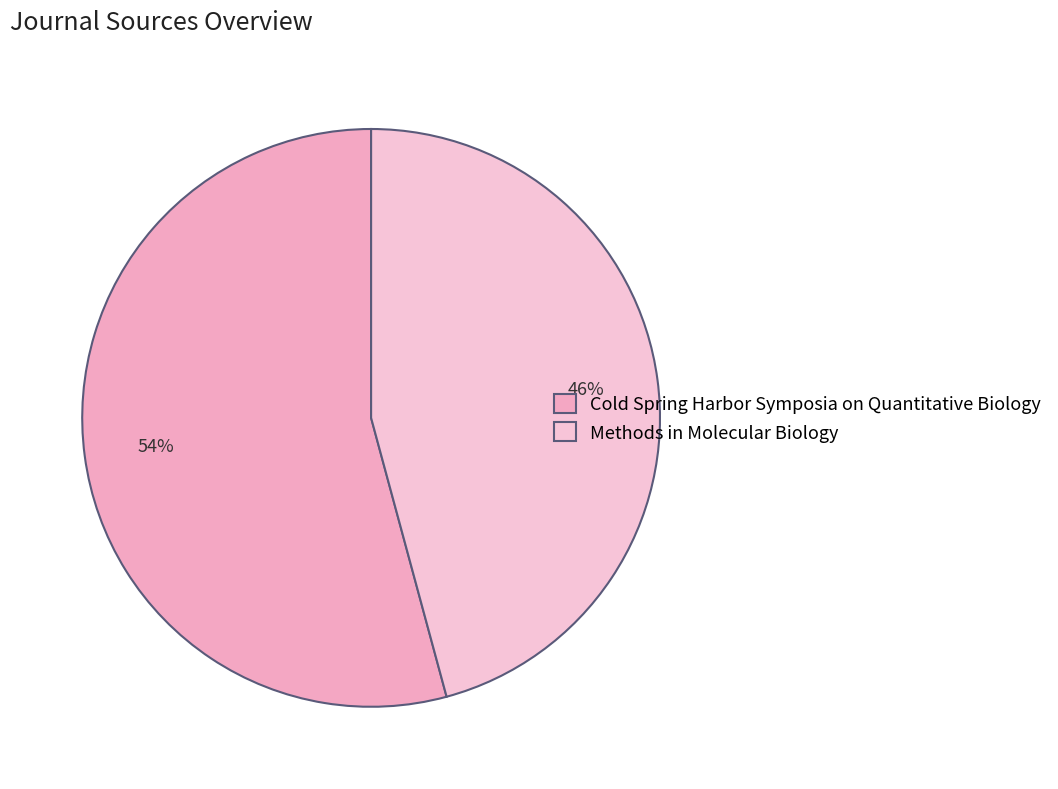

To the nearest percent, what is the difference between the largest and smallest slice percentages?

8%